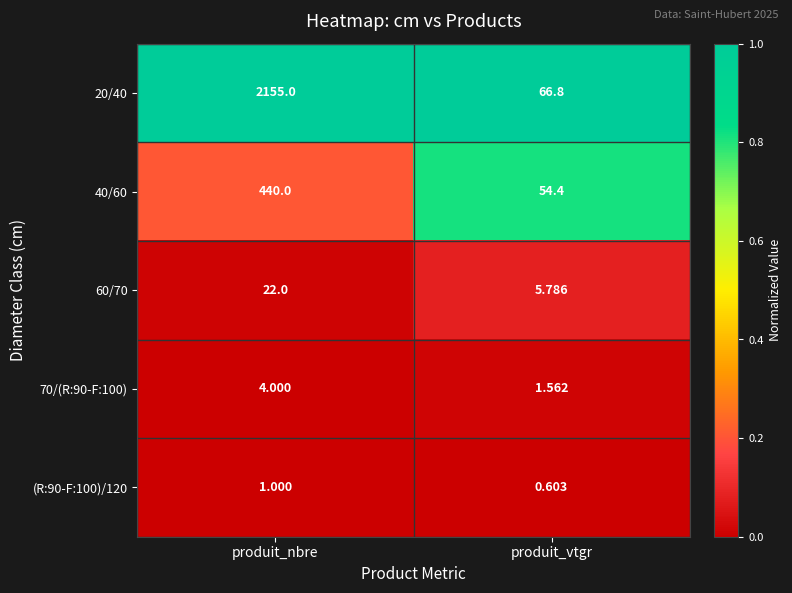

At which category is the sum across all series the highest?

produit_nbre